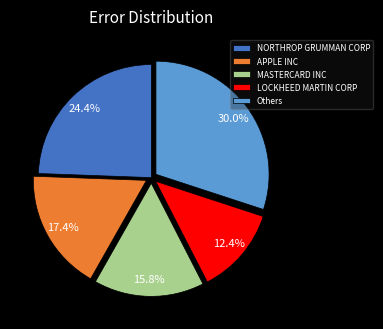

Approximately how many times larger is the value at APPLE INC compared to MASTERCARD INC?

1.1